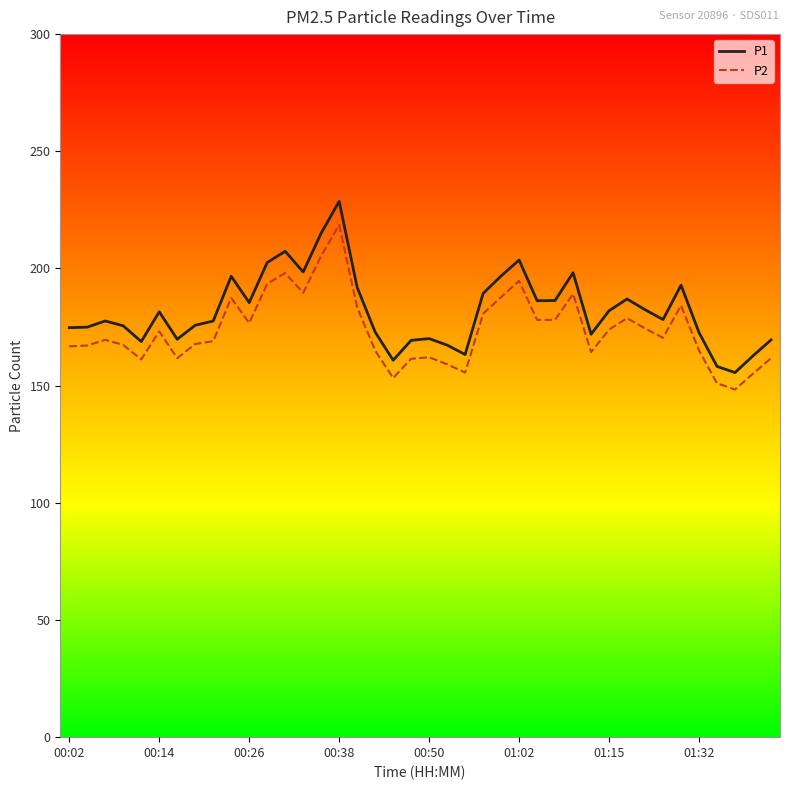

True or false: P2 and P1 cross at least once.

False